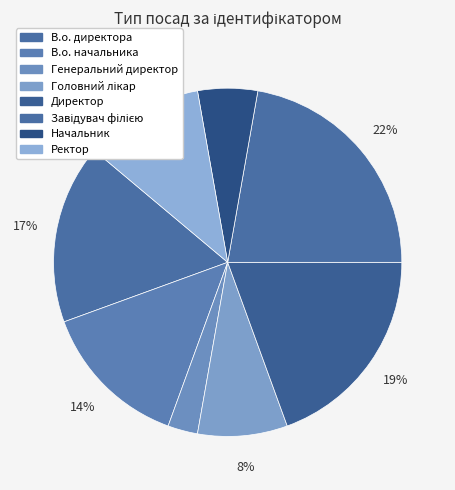

Count the number of slices in the pie.

8